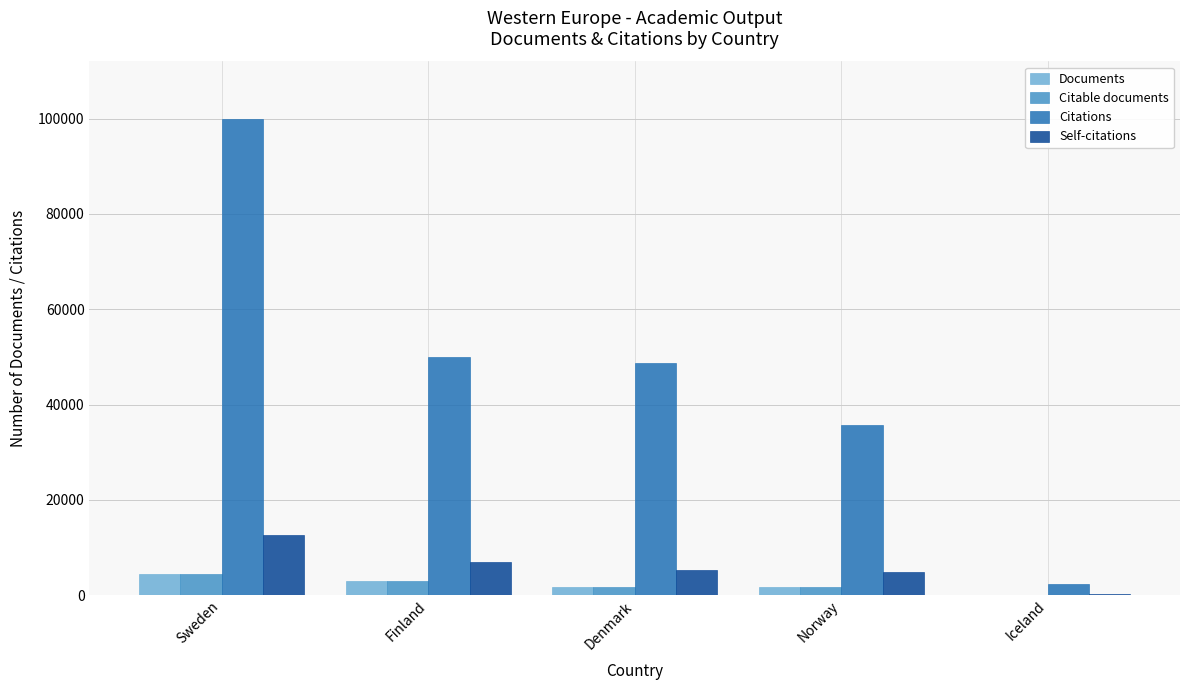

The Citations series shows 48622 at Denmark. True or false?

True